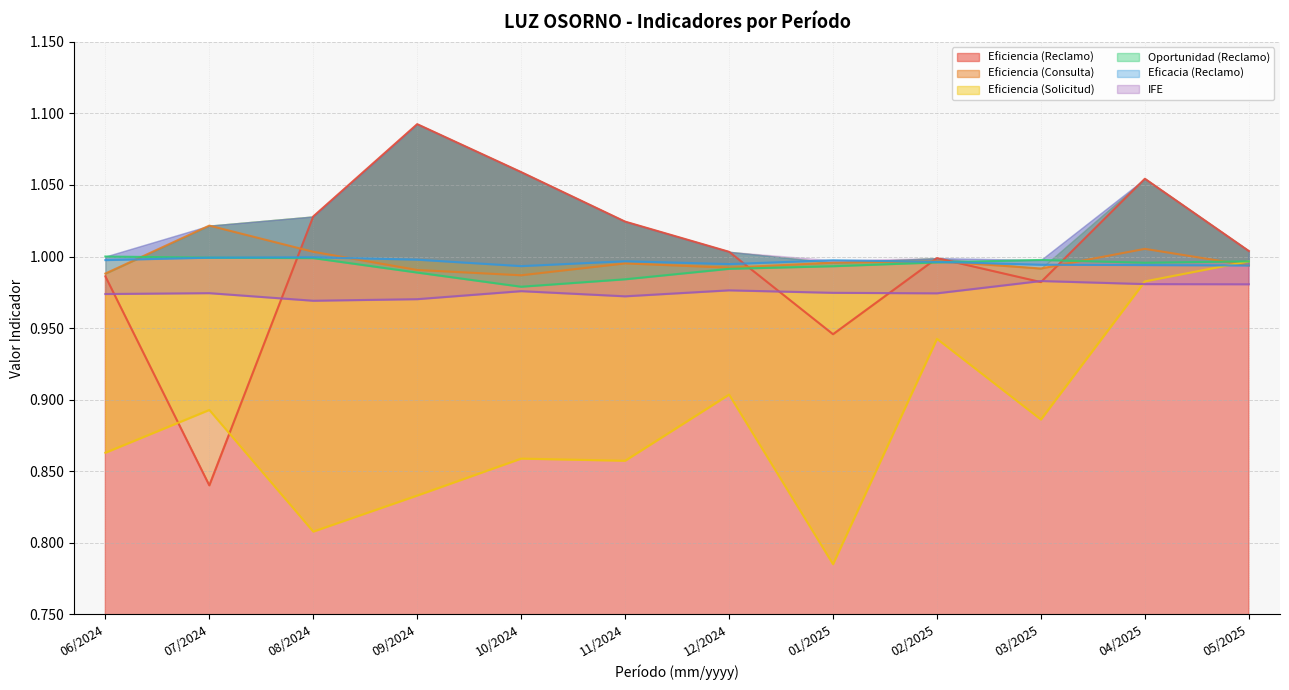

How many interior local valleys does the Oportunidad (Reclamo) series have?

2